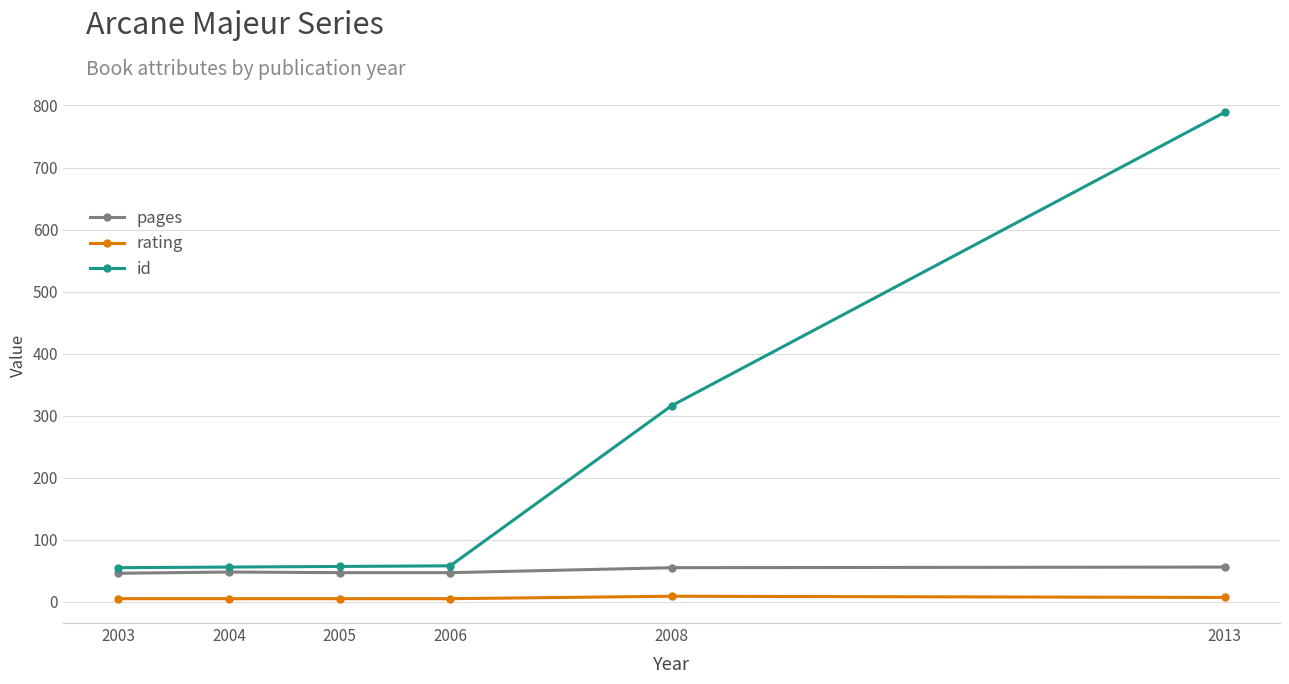

How many lines are shown in the chart?

3